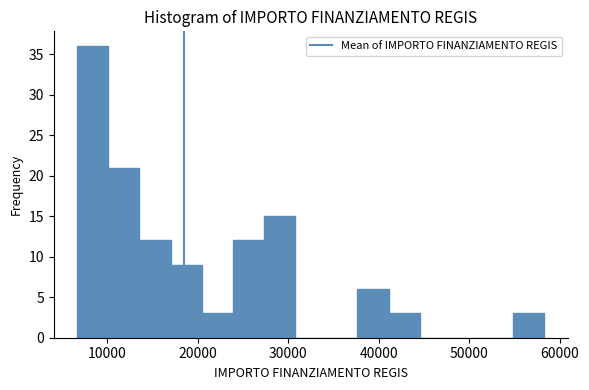

Read against the x-axis, roughly where is the centre of the tallest bar?

8000